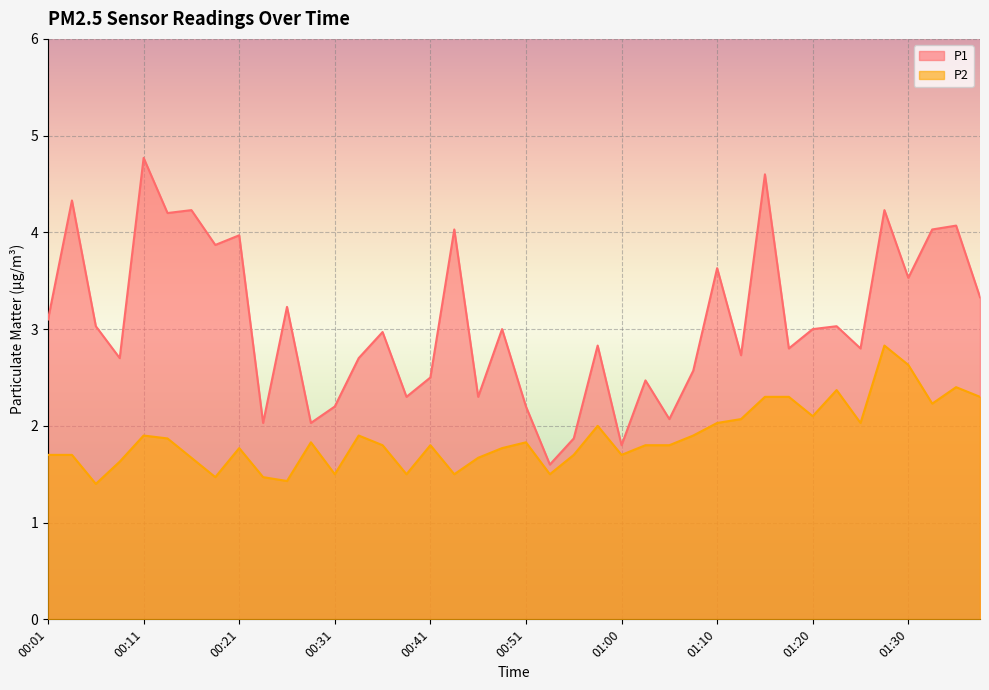

Does the chart display data point markers on the line(s)?

No